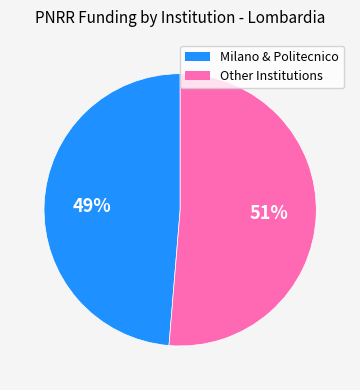

To the nearest percent, what is the average slice percentage?

50%